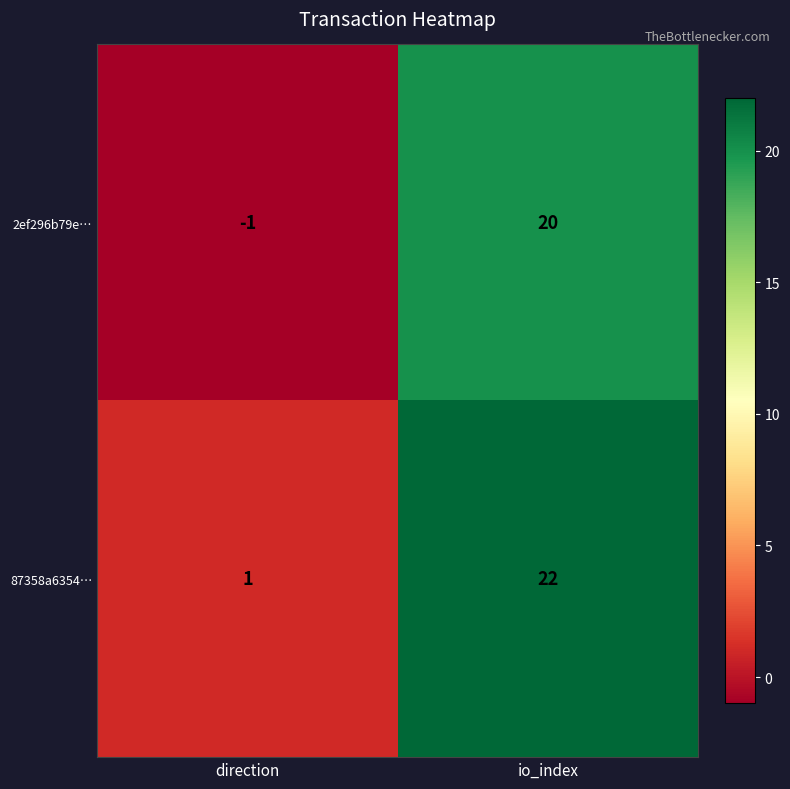

Rank the series by their average value, from lowest to highest.

2ef296b79e…, 87358a6354…